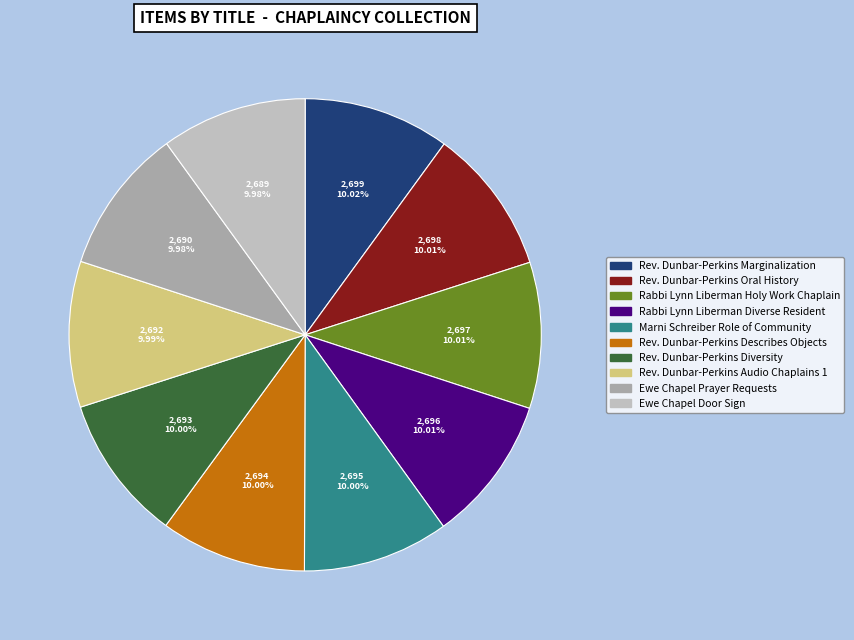

To the nearest percent, what is the combined percentage of Ewe Chapel Door Sign and Rev. Dunbar-Perkins Diversity?

20%